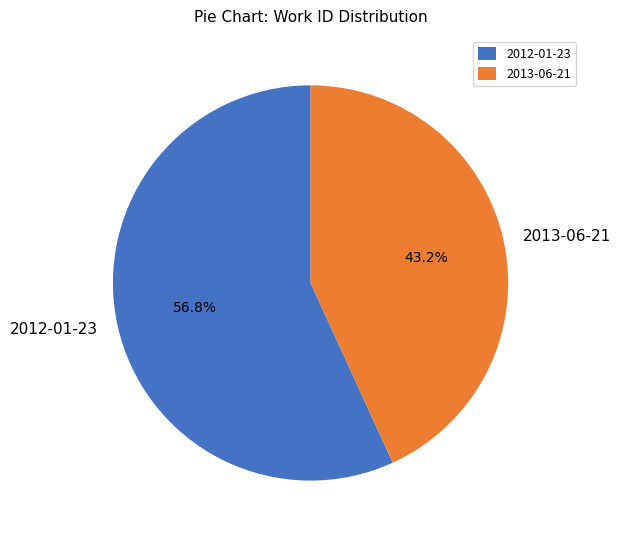

Which category has the biggest portion of the pie?

2012-01-23